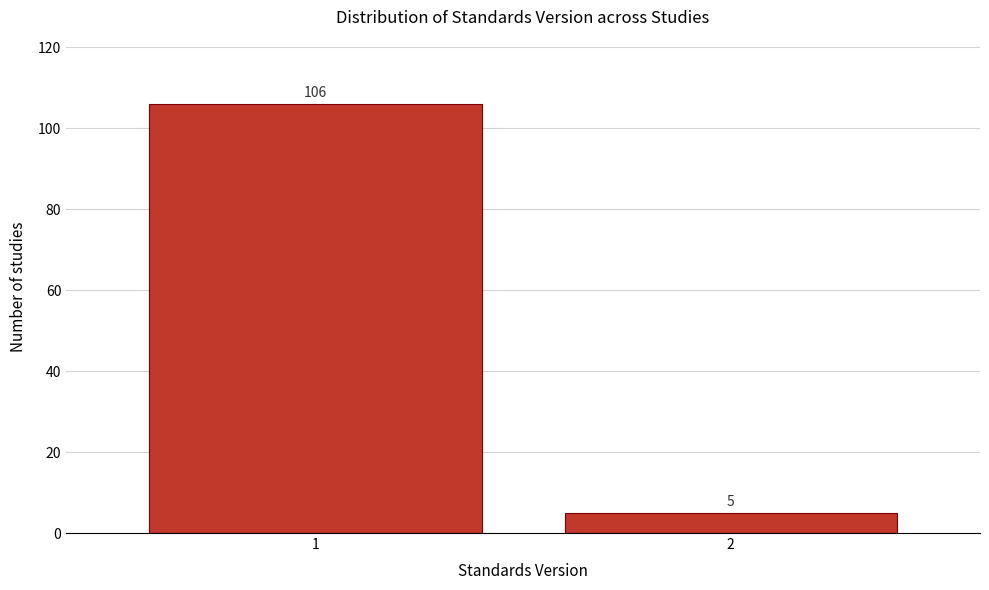

Reading left to right, list all the values displayed in this chart.

106	5